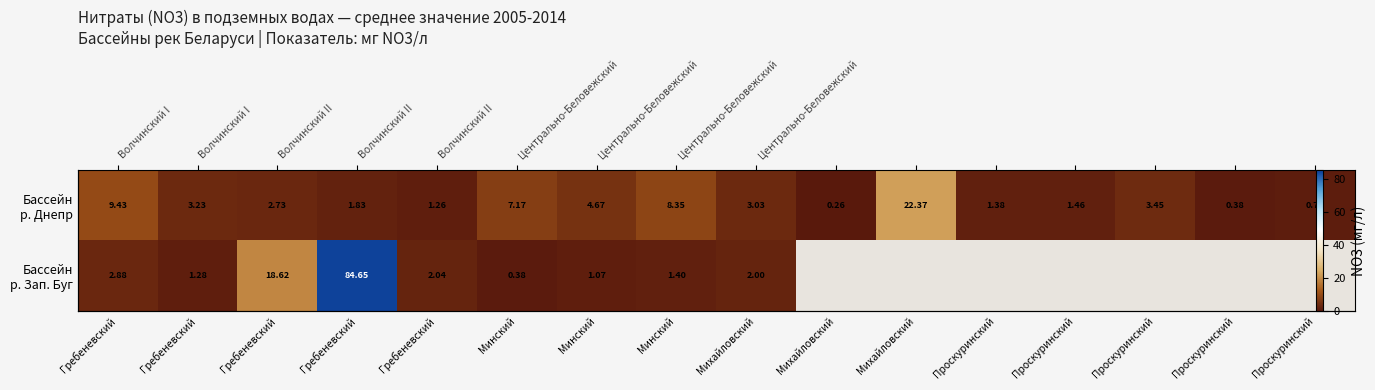

At how many categories does at least one series exceed 58?

1